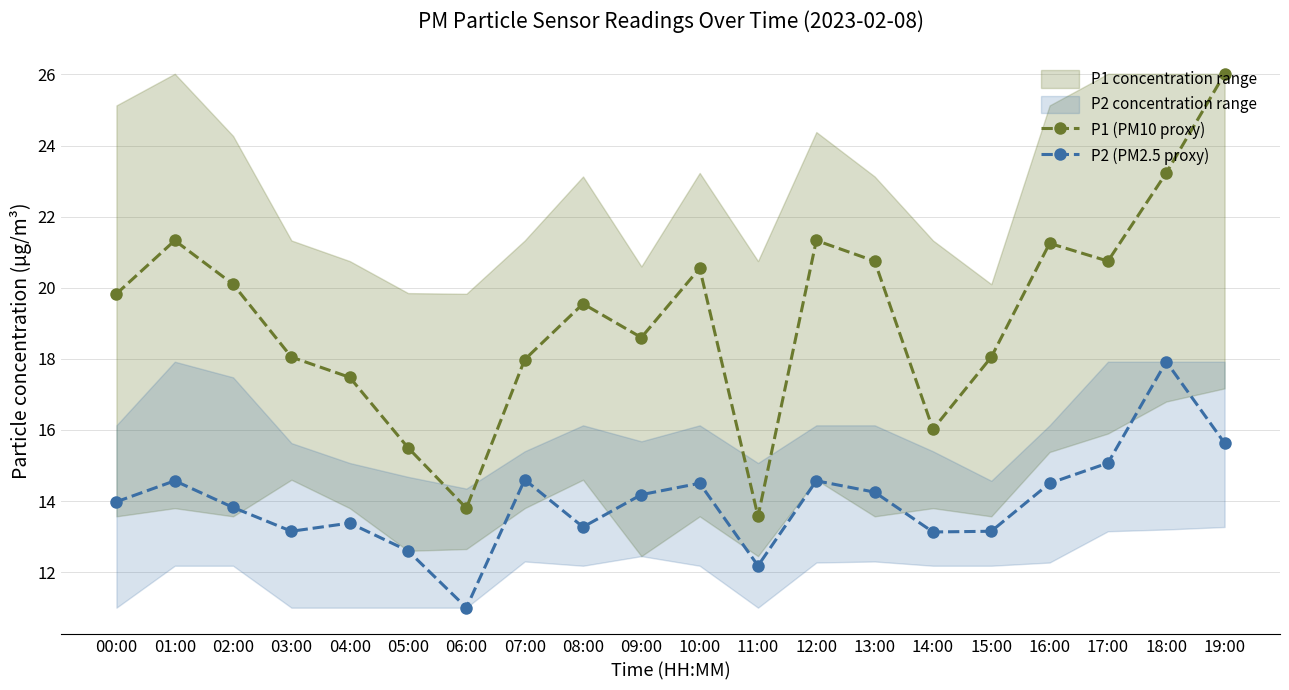

What is the label of the 5th point from the right?

15:00